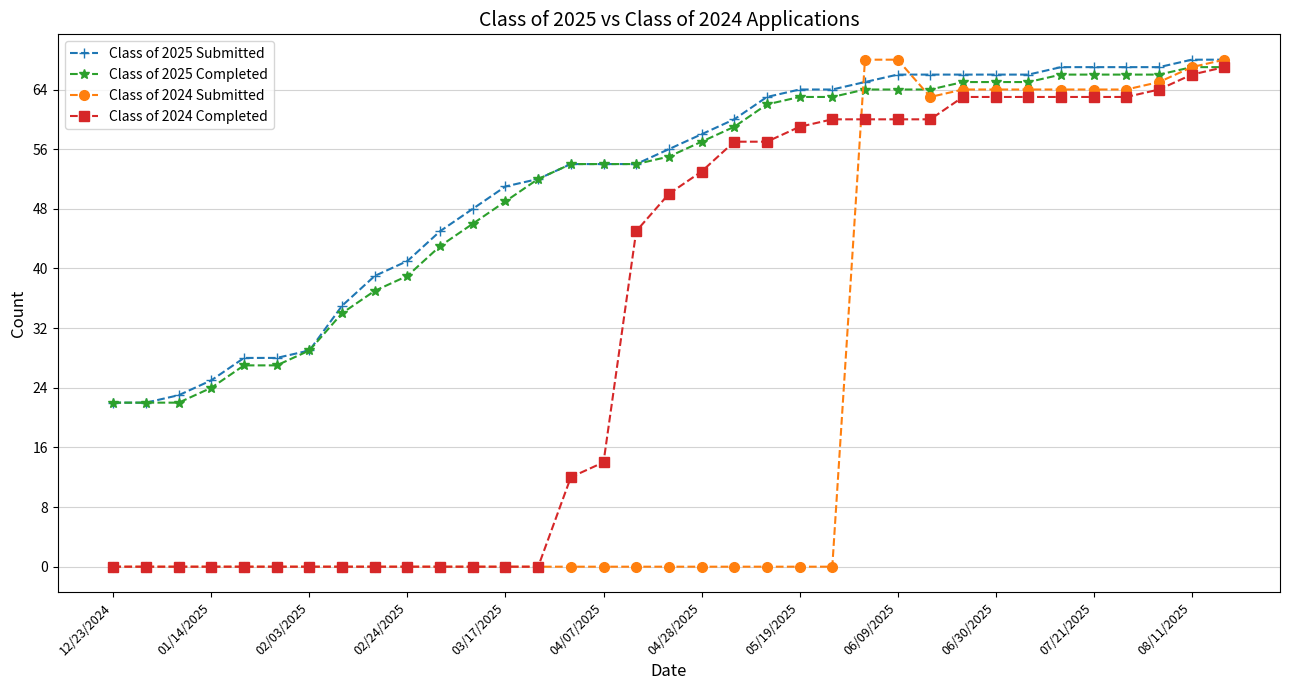

How many lines are shown in the chart?

4